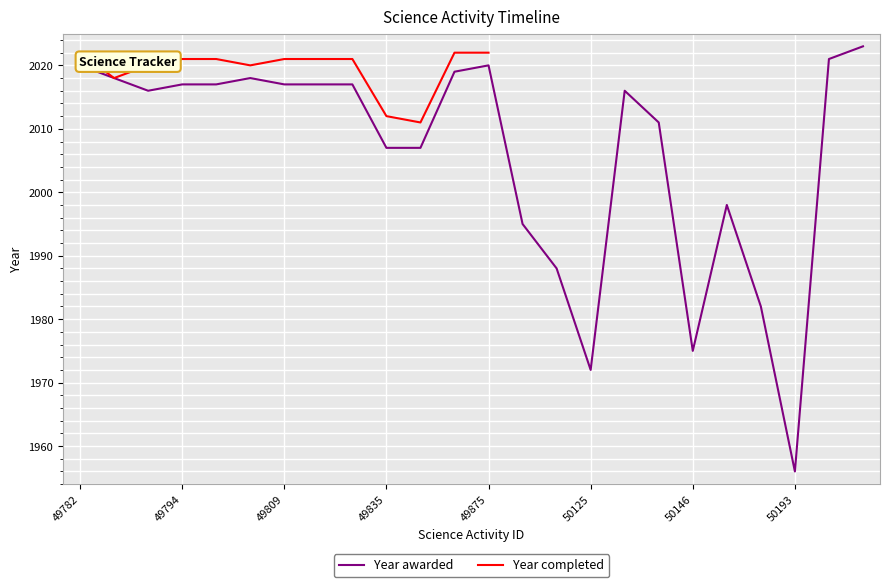

What is the highest value of the Year awarded series?

2023